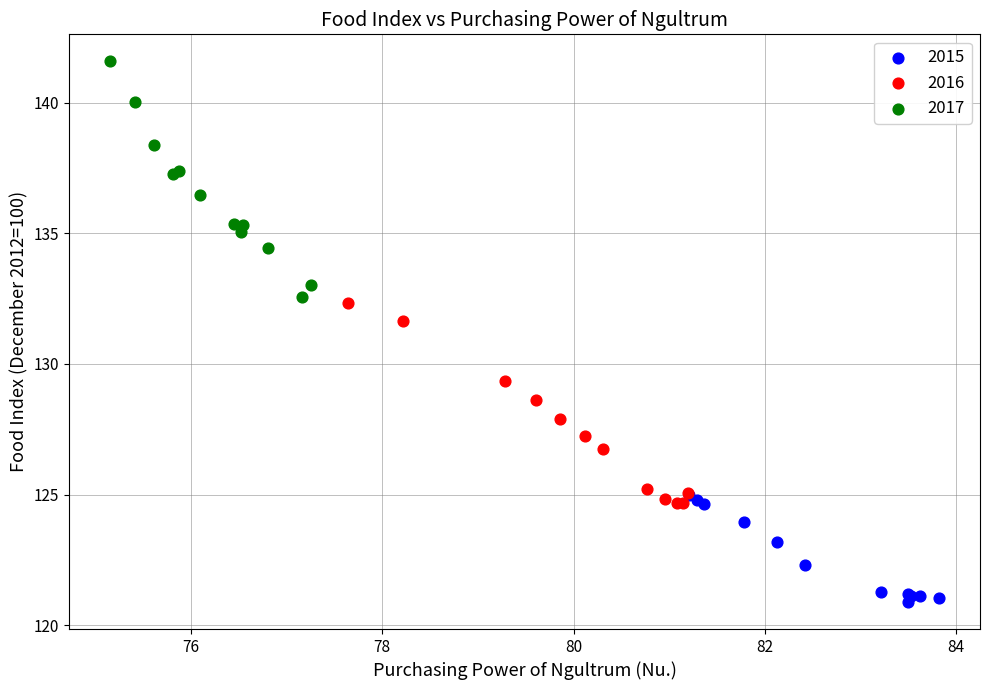

Which series has the largest Y range (max minus min)?

2017